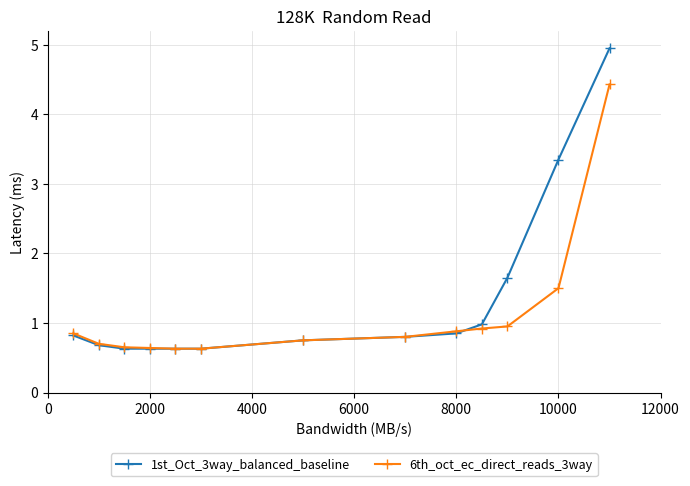

At how many categories does at least one series exceed 3?

2